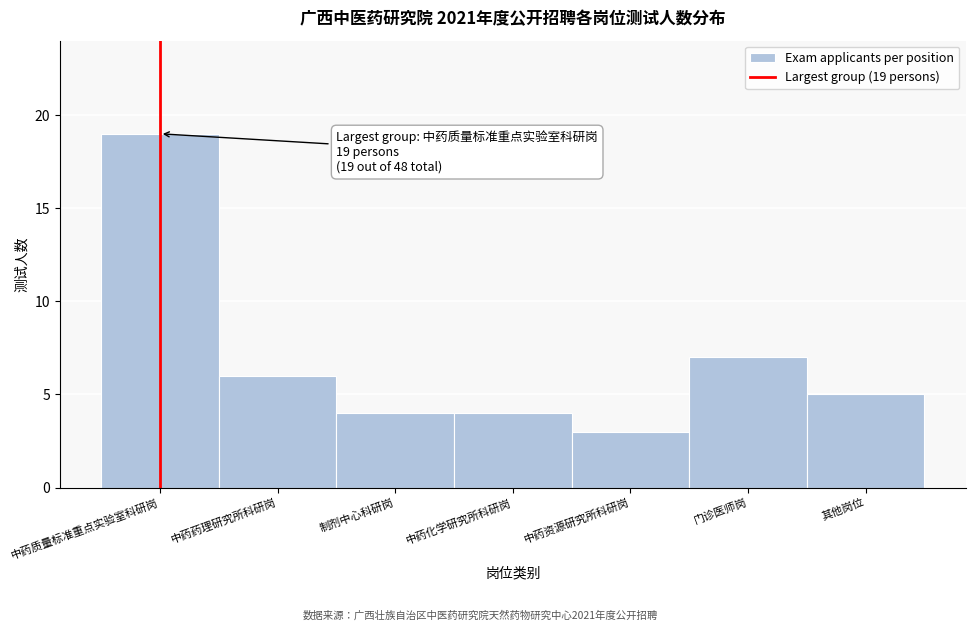

Reading right to left, list all the values displayed in this chart.

其他岗位=5	门诊医师岗=7	中药资源研究所科研岗=3	中药化学研究所科研岗=4	制剂中心科研岗=4	中药药理研究所科研岗=6	中药质量标准重点实验室科研岗=19